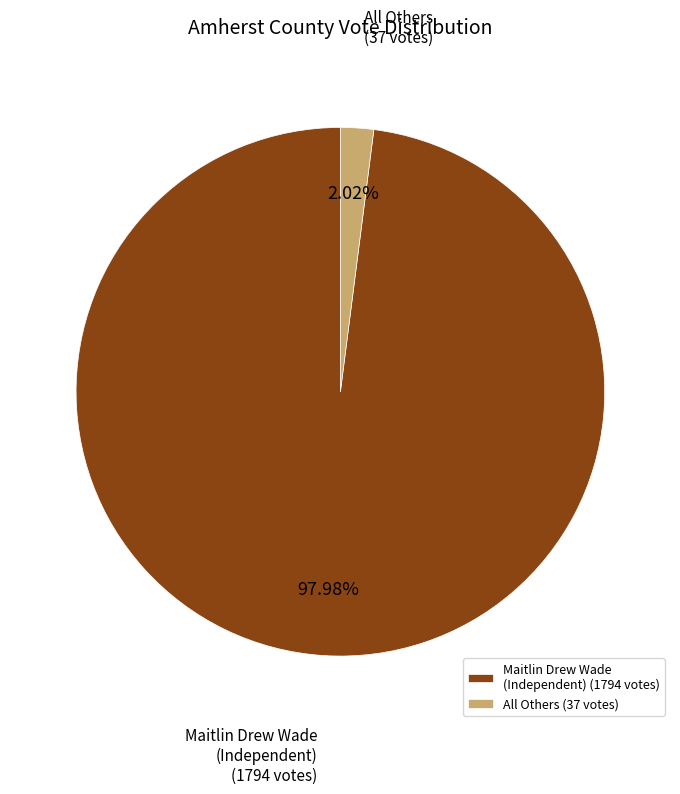

Is there any slice that represents more than half of the pie?

Yes